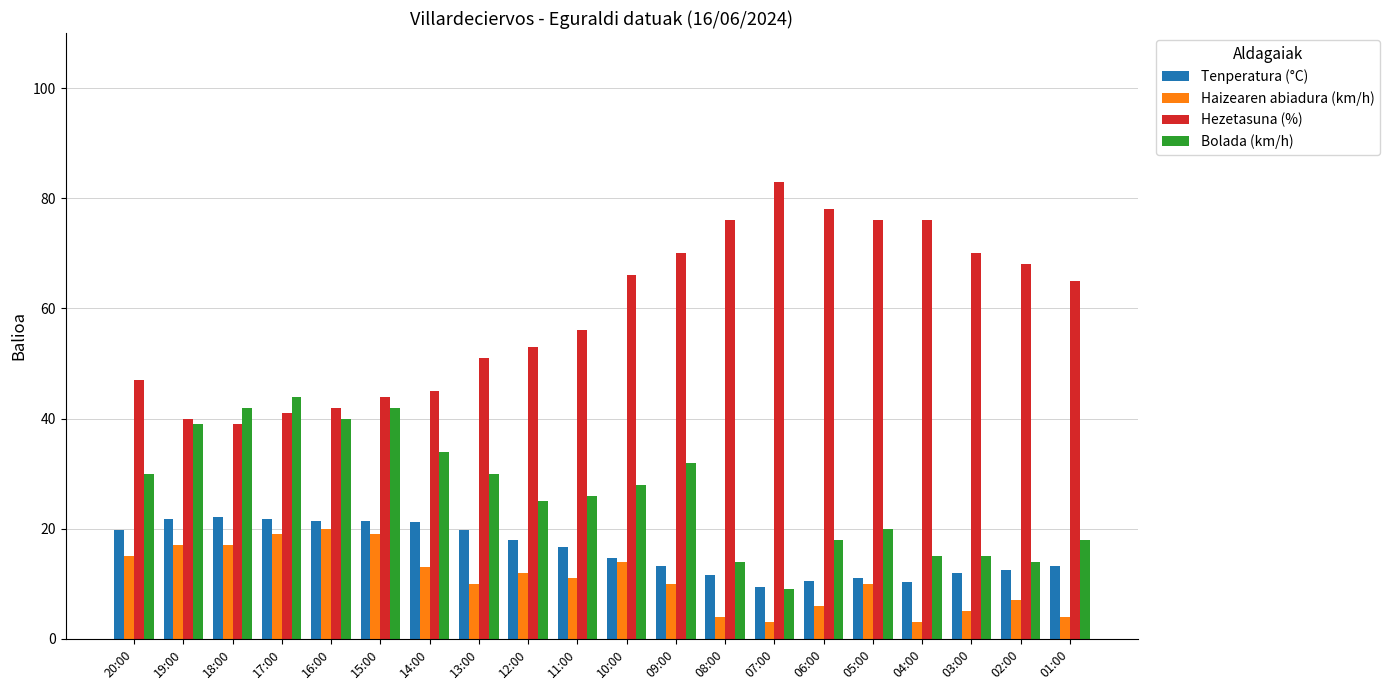

The value of Tenperatura (°C) at 04:00 is 14.9. True or false?

False